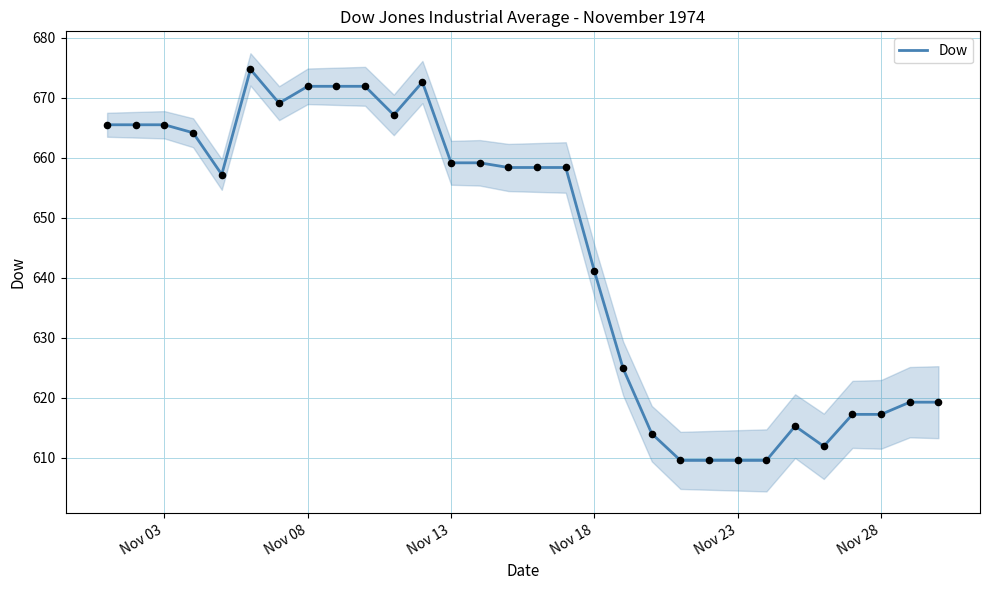

Is it true that Dow equals 641.1 at Nov 18?

True